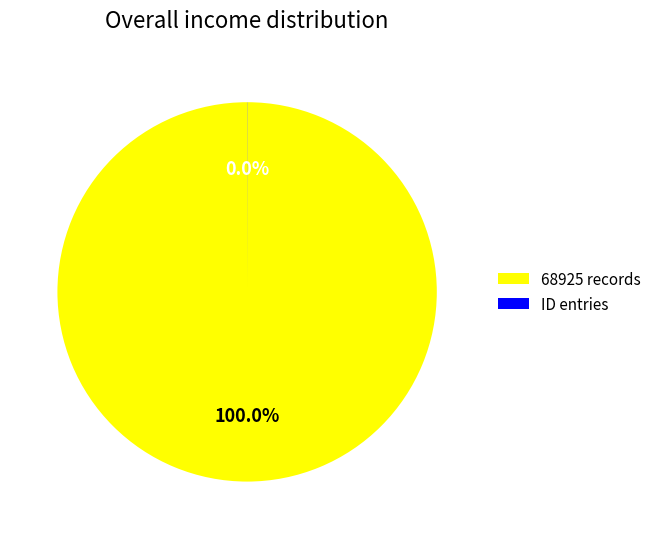

Is 68925 records the majority of the pie?

Yes